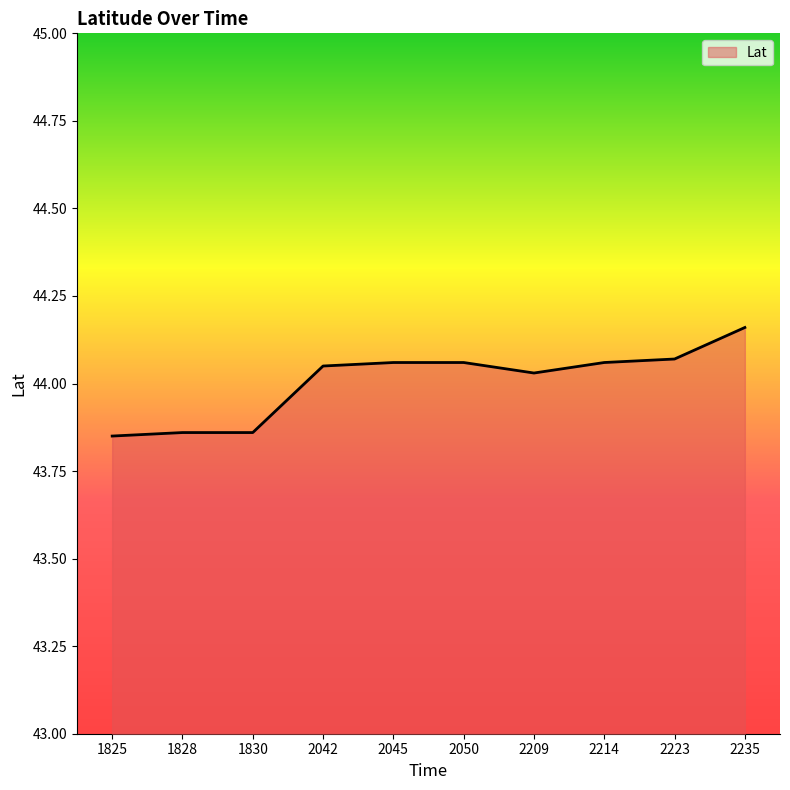

Which label corresponds to the largest value in the chart?

2235